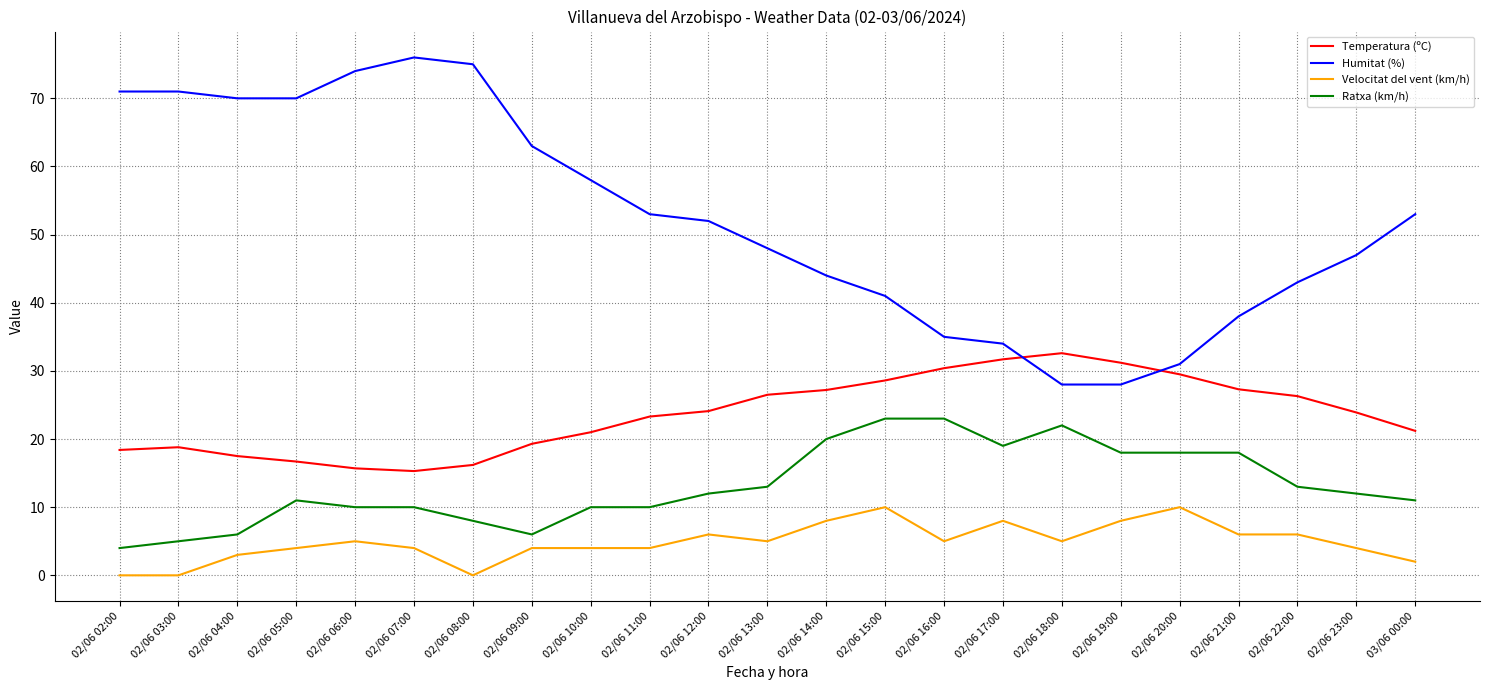

What is the average value of the Temperatura (ºC) series?

23.6